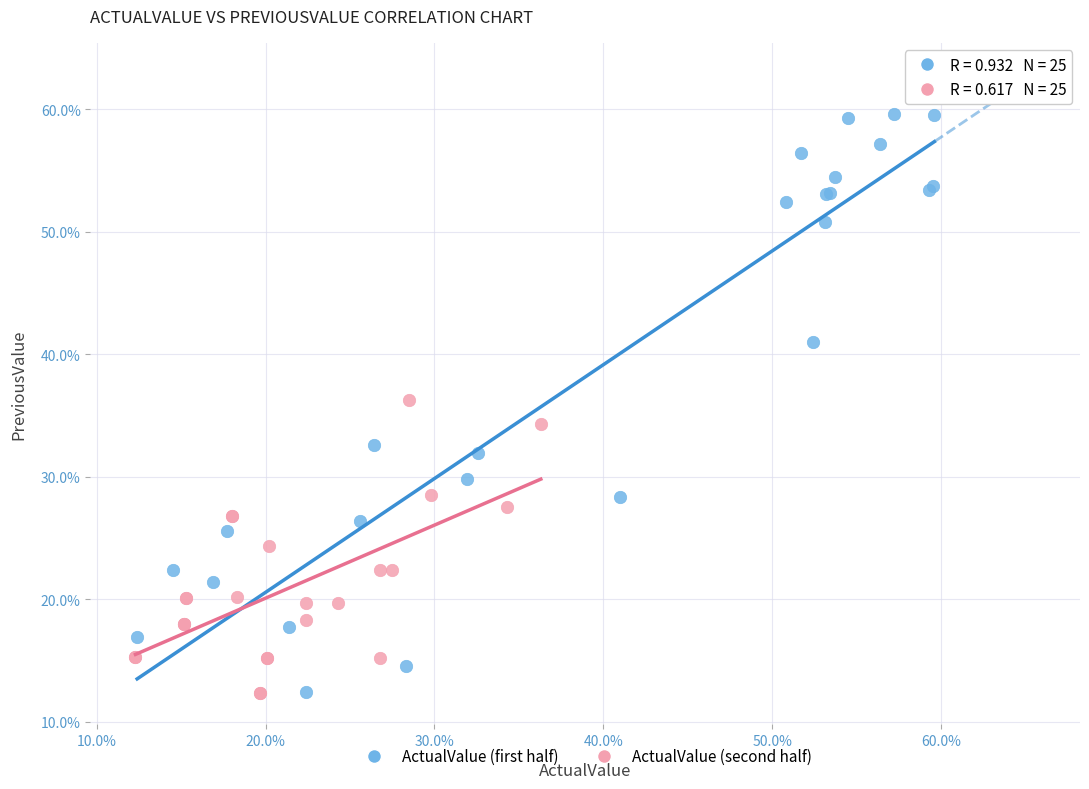

Which series has the largest Y range (max minus min)?

ActualValue (first half)